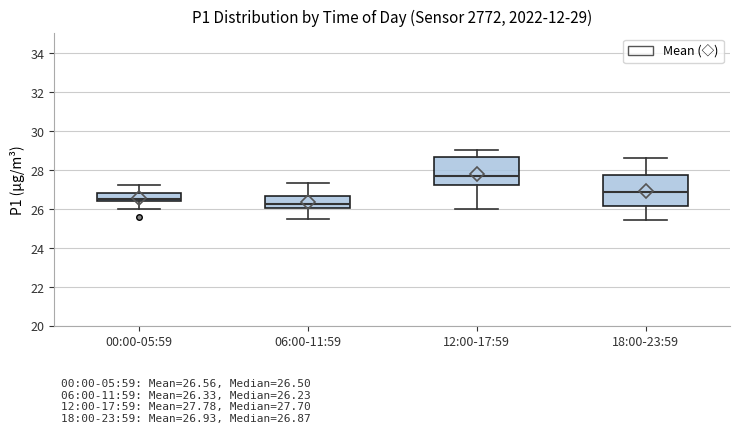

Which box has the highest median line?

12:00-17:59